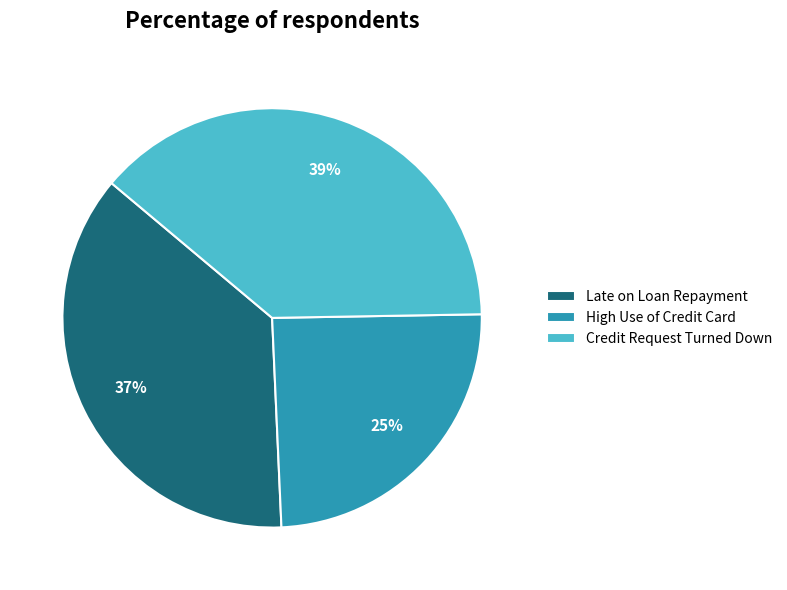

How many segments does this pie chart have?

3